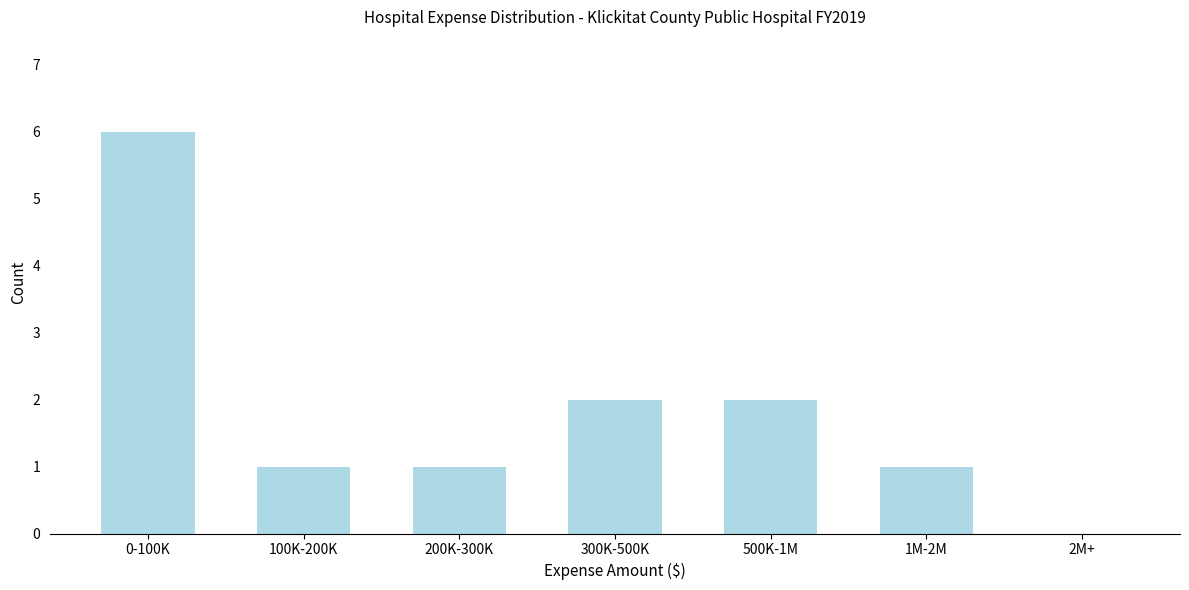

Reading left to right, transcribe all the data shown in this chart.

0-100K=6	100K-200K=1	200K-300K=1	300K-500K=2	500K-1M=2	1M-2M=1	2M+=0